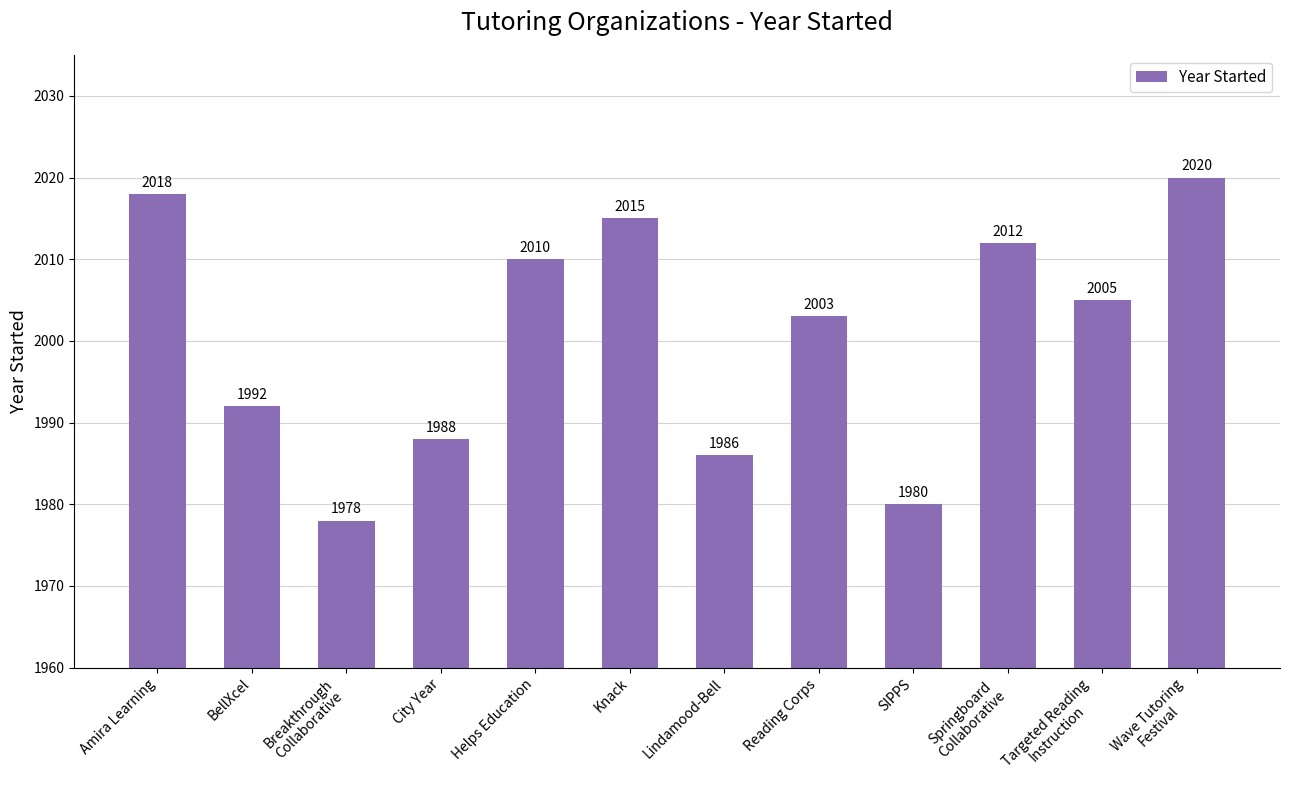

How many categories are shown in the chart?

12